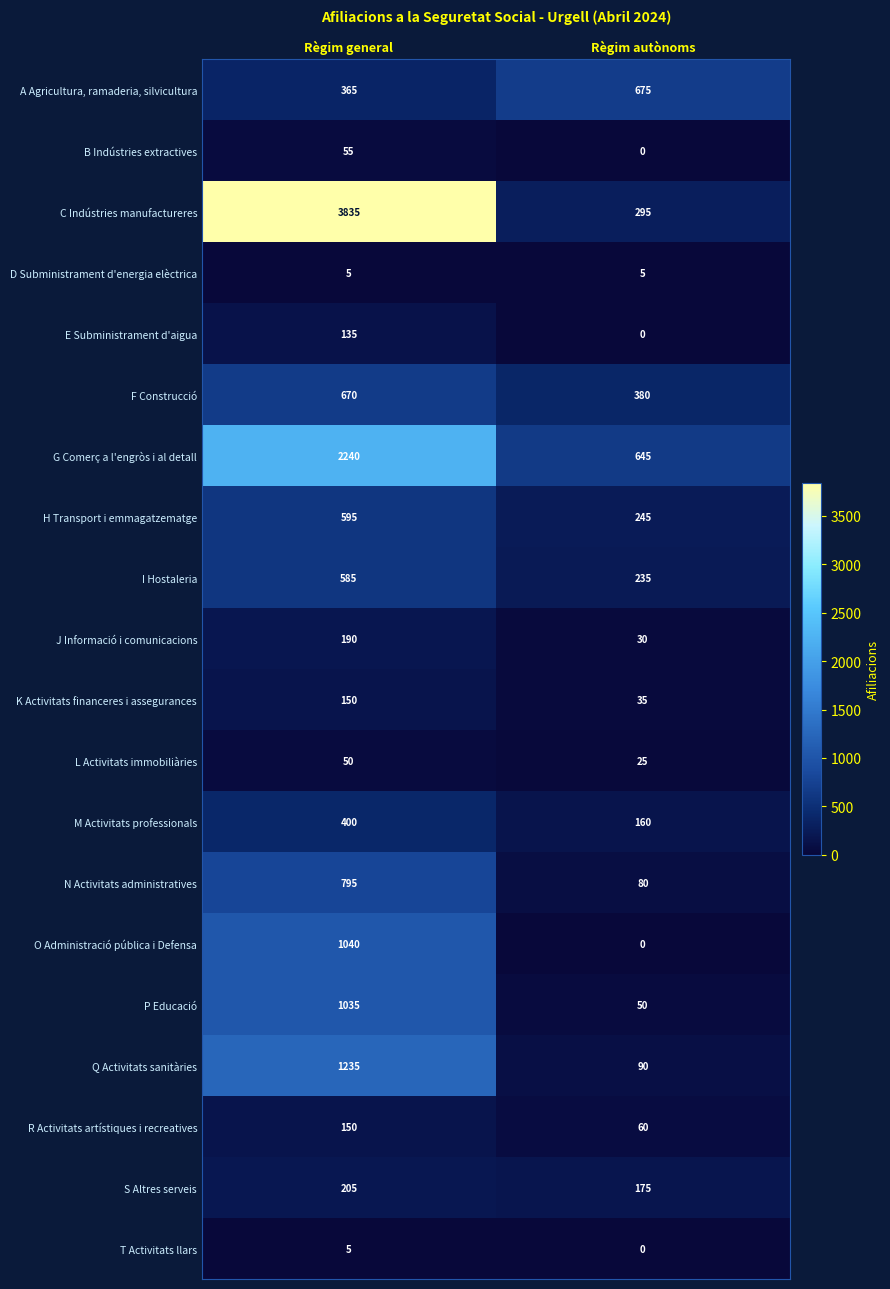

What is the approximate value of D Subministrament d'energia elèctrica at Règim autònoms?

5